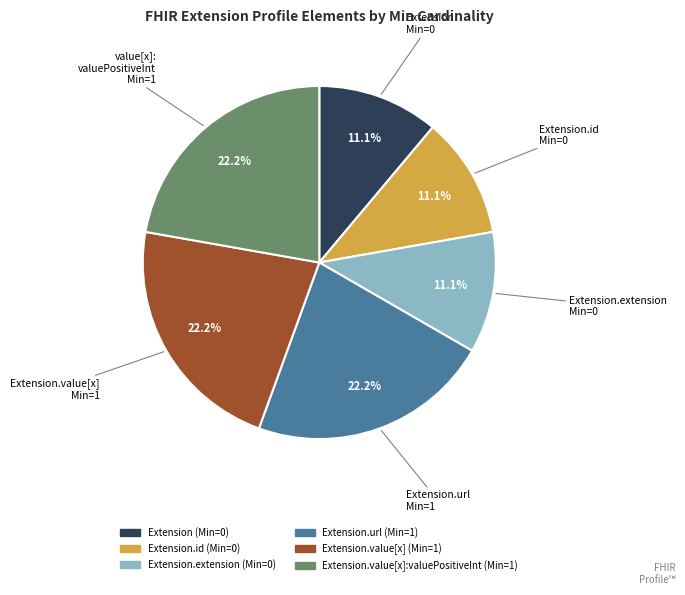

Does any single category account for the majority?

No